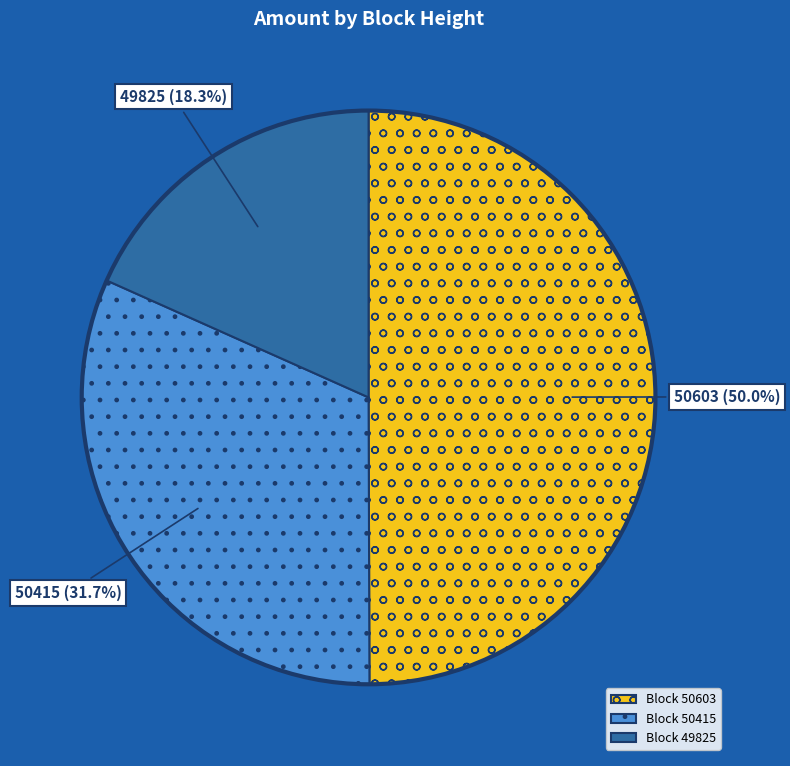

True or false: 49825 accounts for 12% of the total.

False